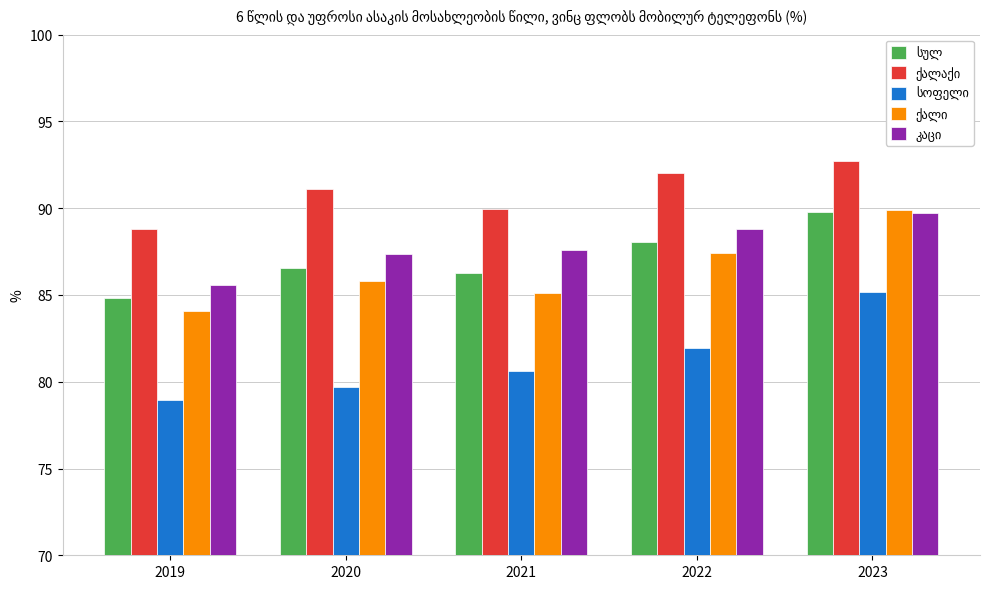

What is the total value across all series at 2020?

430.6